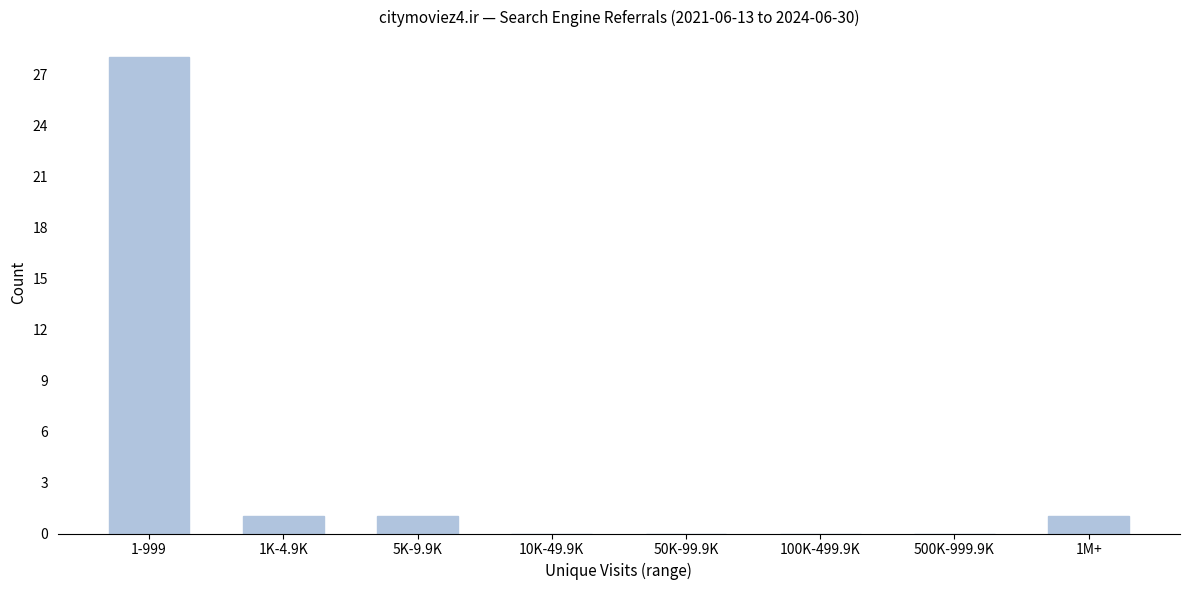

Reading left to right, extract all data points from this chart.

1-999=28	1K-4.9K=1	5K-9.9K=1	10K-49.9K=0	50K-99.9K=0	100K-499.9K=0	500K-999.9K=0	1M+=1